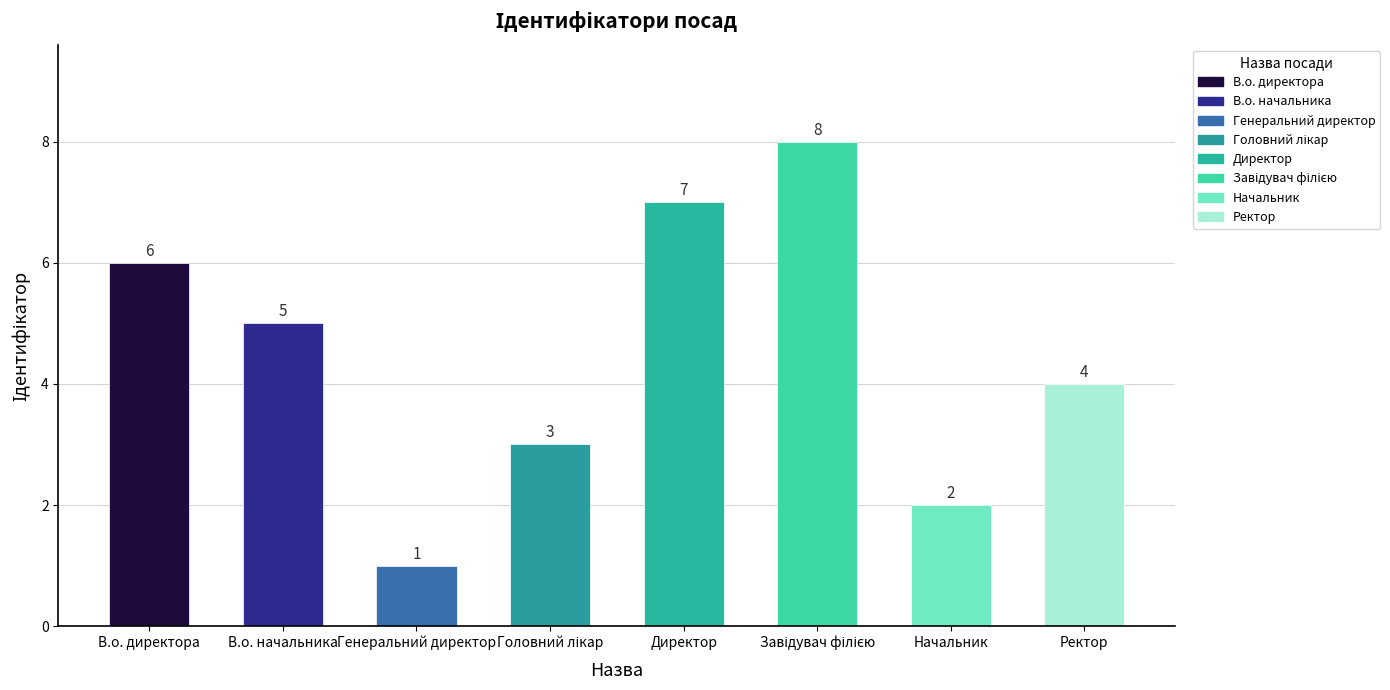

Where is the data nearest to the value 4?

Ректор